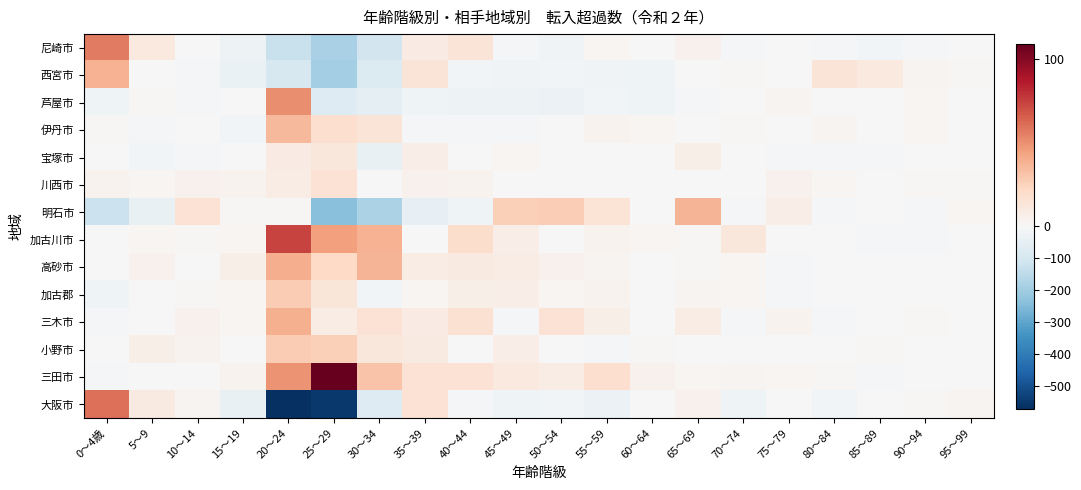

Reading left to right, extract all data points from this chart.

尼崎市: 0～4歳=57	5～9=11	10～14=-2	15～19=-31	20～24=-129	25～29=-187	30～34=-105	35～39=9	40～44=14	45～49=-9	50～54=-18	55～59=2	60～64=-1	65～69=5	70～74=-6	75～79=0	80～84=-12	85～89=-15	90～94=-5	95～99=0
西宮市: 0～4歳=38	5～9=-1	10～14=-12	15～19=-36	20～24=-90	25～29=-195	30～34=-76	35～39=14	40～44=-15	45～49=-18	50～54=-14	55～59=-21	60～64=-26	65～69=-2	70～74=1	75～79=-1	80～84=14	85～89=11	90～94=3	95～99=1
芦屋市: 0～4歳=-25	5～9=1	10～14=-8	15～19=-1	20～24=51	25～29=-72	30～34=-56	35～39=-23	40～44=-28	45～49=-27	50～54=-34	55～59=-15	60～64=-26	65～69=-8	70～74=-1	75～79=3	80～84=-4	85～89=-3	90～94=2	95～99=0
伊丹市: 0～4歳=1	5～9=-12	10～14=0	15～19=-15	20～24=35	25～29=18	30～34=14	35～39=-7	40～44=-11	45～49=-6	50～54=-2	55～59=4	60～64=2	65～69=-3	70～74=1	75～79=0	80～84=3	85～89=-2	90～94=2	95～99=-2
宝塚市: 0～4歳=-1	5～9=-16	10～14=-7	15～19=0	20～24=9	25～29=12	30～34=-43	35～39=7	40～44=-3	45～49=2	50～54=-2	55～59=-1	60～64=-2	65～69=6	70～74=0	75～79=-7	80～84=-5	85～89=-5	90～94=-4	95～99=0
川西市: 0～4歳=4	5～9=2	10～14=5	15～19=4	20～24=8	25～29=16	30～34=-4	35～39=5	40～44=4	45～49=0	50～54=-1	55～59=0	60～64=-1	65～69=-2	70～74=-1	75～79=5	80～84=2	85～89=-1	90～94=1	95～99=1
明石市: 0～4歳=-124	5～9=-42	10～14=16	15～19=1	20～24=1	25～29=-237	30～34=-179	35～39=-46	40～44=-23	45～49=26	50～54=27	55～59=15	60～64=-4	65～69=37	70～74=-7	75～79=7	80～84=-6	85～89=-3	90～94=-6	95～99=2
加古川市: 0～4歳=-3	5～9=2	10～14=1	15～19=2	20～24=74	25～29=45	30～34=38	35～39=-2	40～44=19	45～49=7	50～54=-3	55～59=4	60～64=2	65～69=1	70～74=12	75～79=-4	80～84=-4	85～89=-9	90～94=-7	95～99=-1
高砂市: 0～4歳=-3	5～9=5	10～14=-2	15～19=6	20～24=40	25～29=22	30～34=37	35～39=8	40～44=10	45～49=8	50～54=5	55～59=3	60～64=0	65～69=1	70～74=2	75～79=-5	80～84=0	85～89=-3	90～94=-1	95～99=-1
加古郡: 0～4歳=-25	5～9=-4	10～14=1	15～19=2	20～24=28	25～29=13	30～34=-17	35～39=2	40～44=6	45～49=7	50～54=2	55～59=4	60～64=-4	65～69=3	70～74=2	75～79=-9	80～84=-2	85～89=-3	90～94=0	95～99=-1
三木市: 0～4歳=-7	5～9=-2	10～14=5	15～19=2	20～24=39	25～29=8	30～34=16	35～39=9	40～44=17	45～49=-6	50～54=16	55～59=6	60～64=0	65～69=8	70～74=-7	75～79=4	80～84=-6	85～89=-2	90～94=1	95～99=0
小野市: 0～4歳=-1	5～9=6	10～14=4	15～19=-4	20～24=28	25～29=26	30～34=12	35～39=10	40～44=-2	45～49=7	50～54=-3	55～59=-6	60～64=1	65～69=0	70～74=-1	75～79=0	80～84=-1	85～89=1	90～94=-2	95～99=0
三田市: 0～4歳=-10	5～9=-2	10～14=-4	15～19=4	20～24=49	25～29=109	30～34=31	35～39=16	40～44=16	45～49=11	50～54=8	55～59=18	60～64=5	65～69=2	70～74=3	75～79=2	80～84=1	85～89=-6	90～94=-2	95～99=0
大阪市: 0～4歳=60	5～9=10	10～14=3	15～19=-44	20～24=-572	25～29=-554	30～34=-74	35～39=16	40～44=-9	45～49=-24	50～54=-17	55～59=-35	60～64=-2	65～69=5	70～74=-26	75～79=0	80～84=-15	85～89=-4	90～94=1	95～99=3